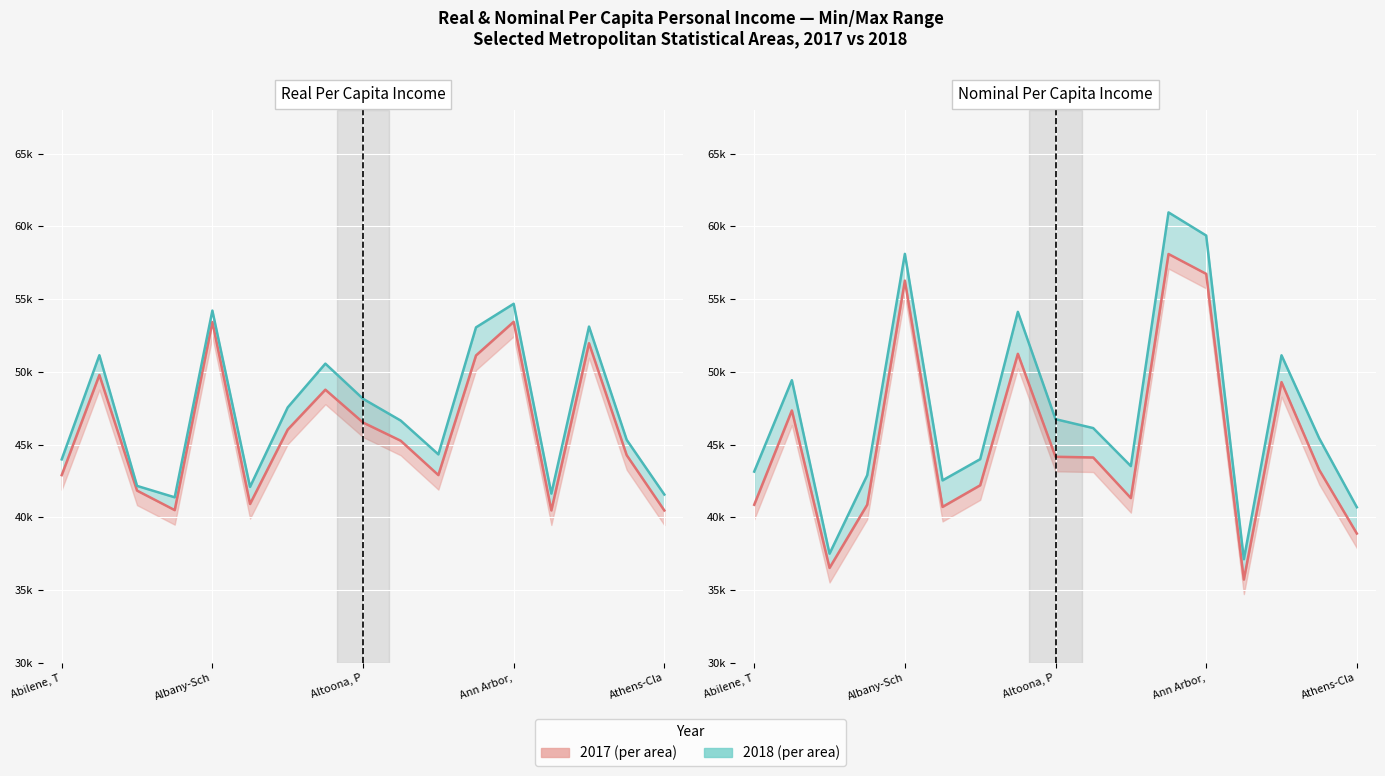

What is the average value of the 2018 line series?

47223